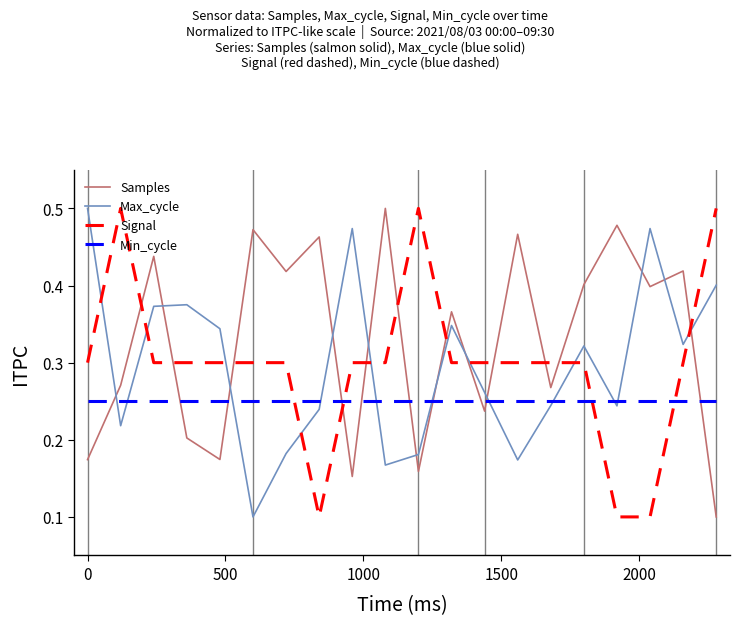

How many times do Min_cycle and Samples cross each other?

10